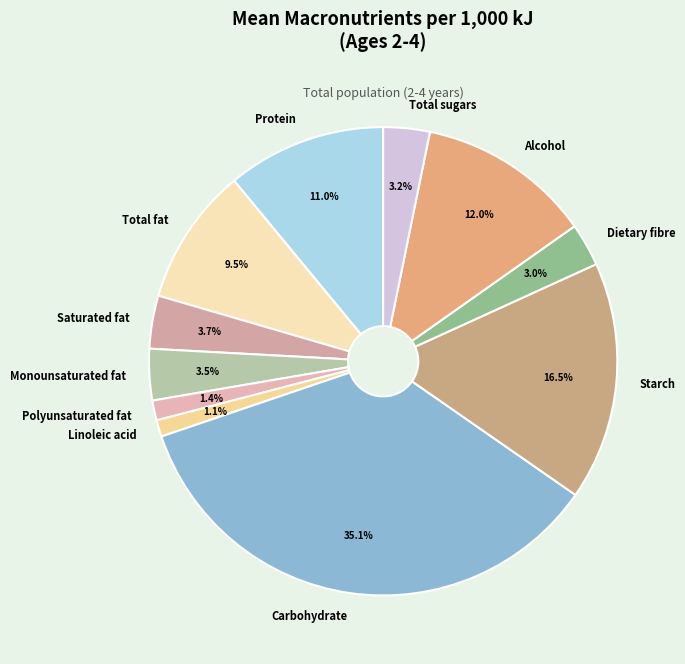

Is Total sugars the majority of the pie?

No